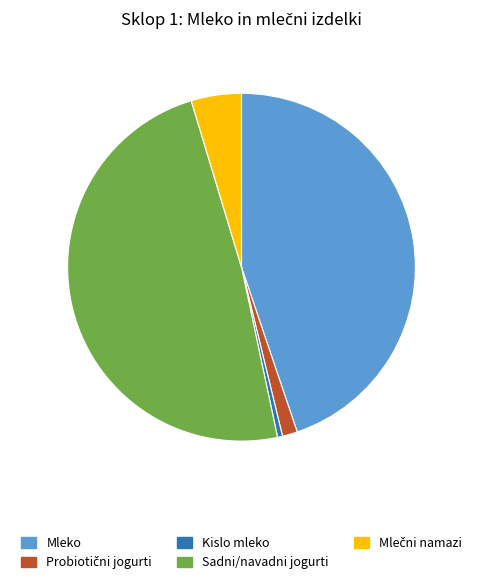

Does any single category account for the majority?

No